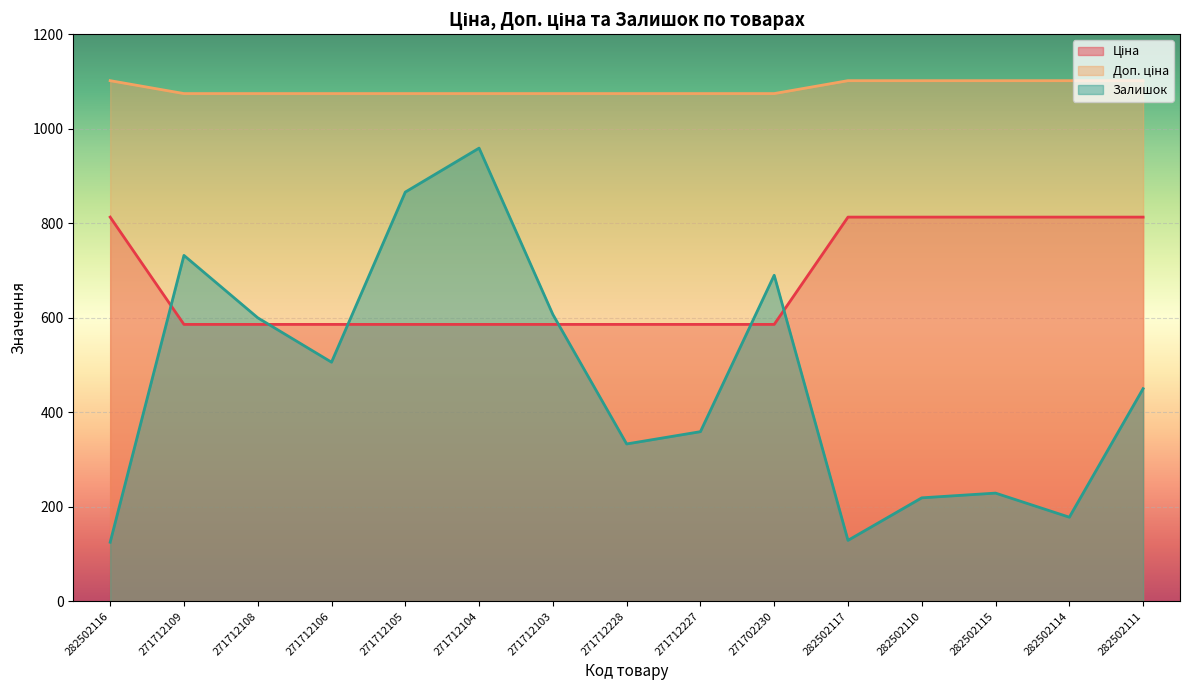

Rank the series by their maximum value, from lowest to highest.

Ціна, Залишок, Доп. ціна